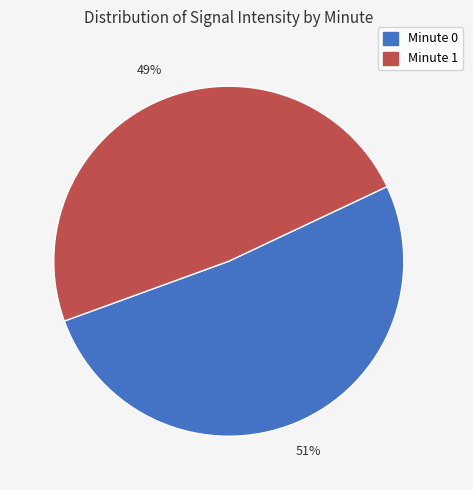

How many segments does this pie chart have?

2